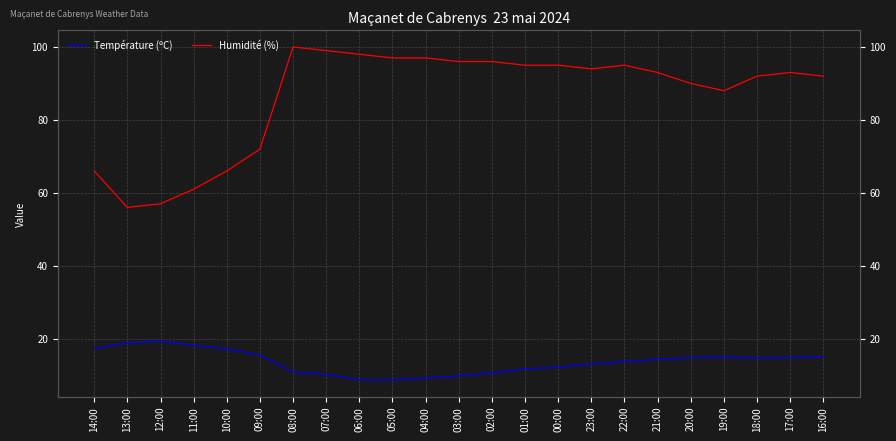

Where is the first local maximum for Température (ºC)?

12:00